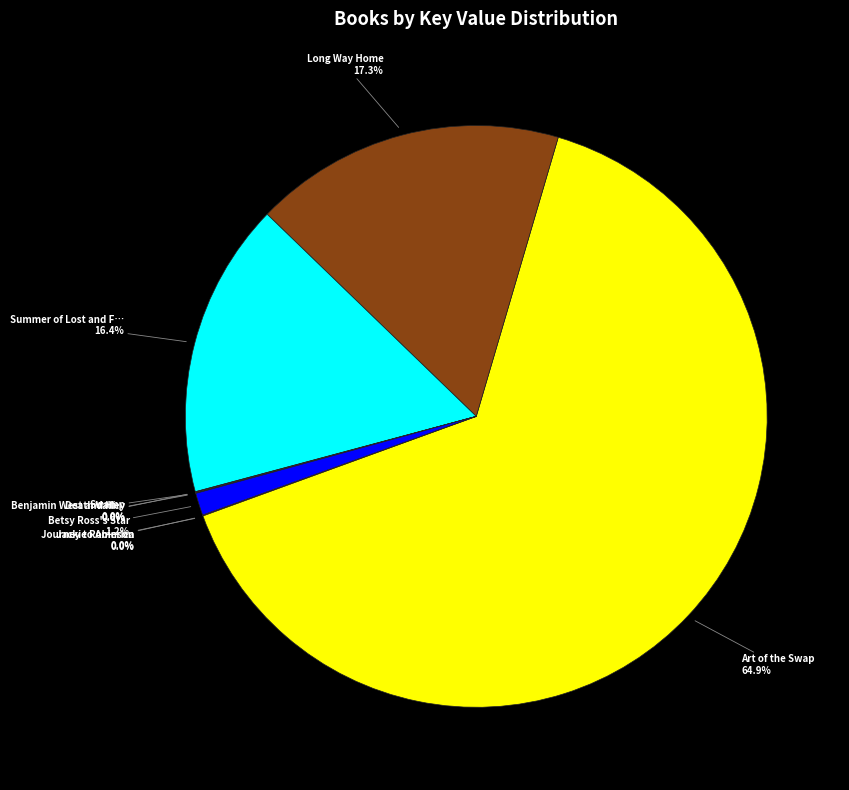

Is there a majority slice in this chart?

Yes